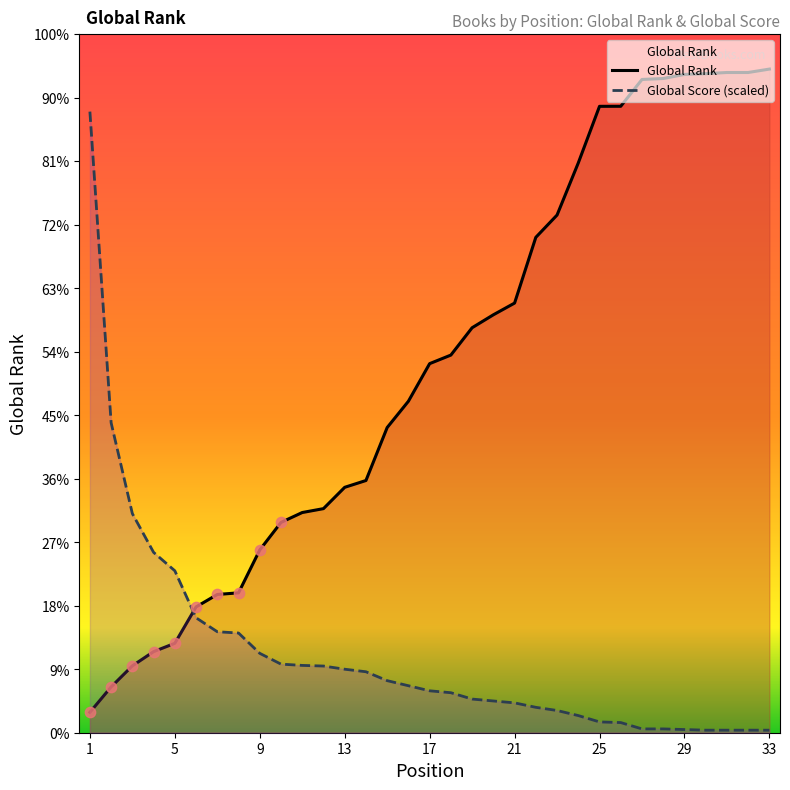

At which category is the sum across all series the highest?

33